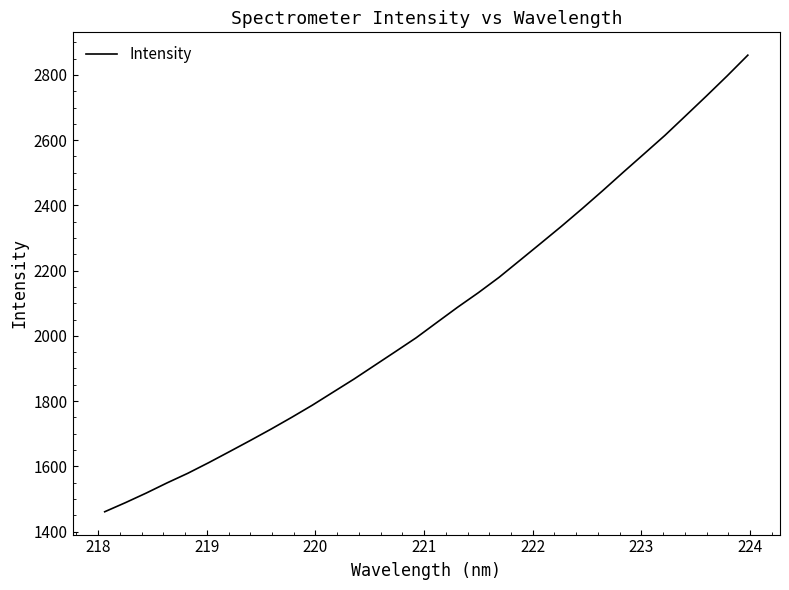

What is the minimum value shown in the chart?

1460.7